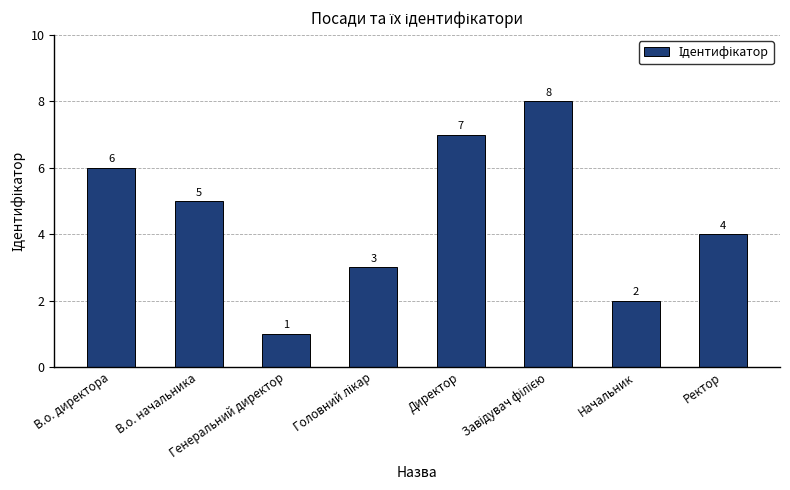

Where does the data first go above 5?

В.о. директора